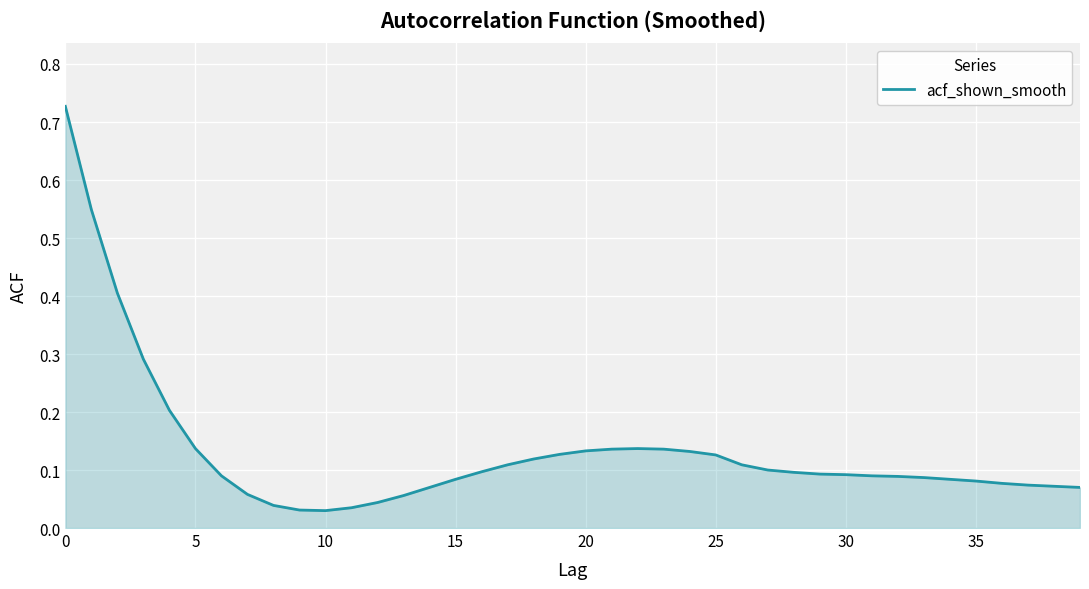

Reading left to right, what are all the values shown in this chart?

0.7	0.5	0.4	0.3	0.2	0.1	0.1	0.1	0.0	0.0	0.0	0.0	0.0	0.1	0.1	0.1	0.1	0.1	0.1	0.1	0.1	0.1	0.1	0.1	0.1	0.1	0.1	0.1	0.1	0.1	0.1	0.1	0.1	0.1	0.1	0.1	0.1	0.1	0.1	0.1